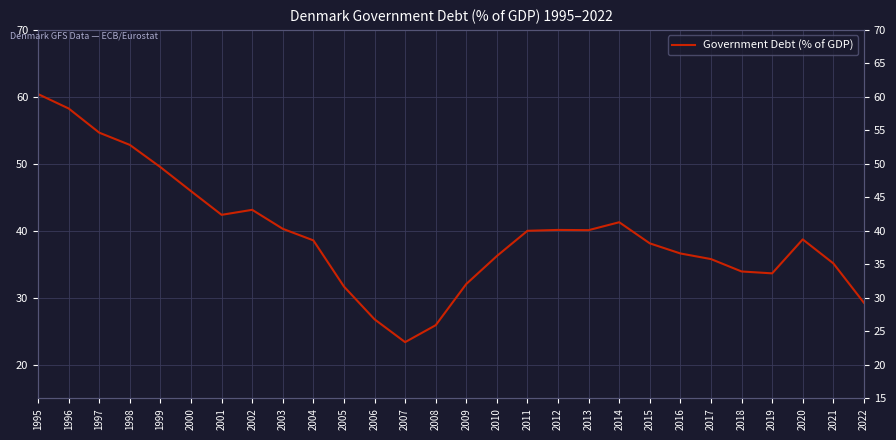

True or false: the data shows 36.6 at 2016.

True